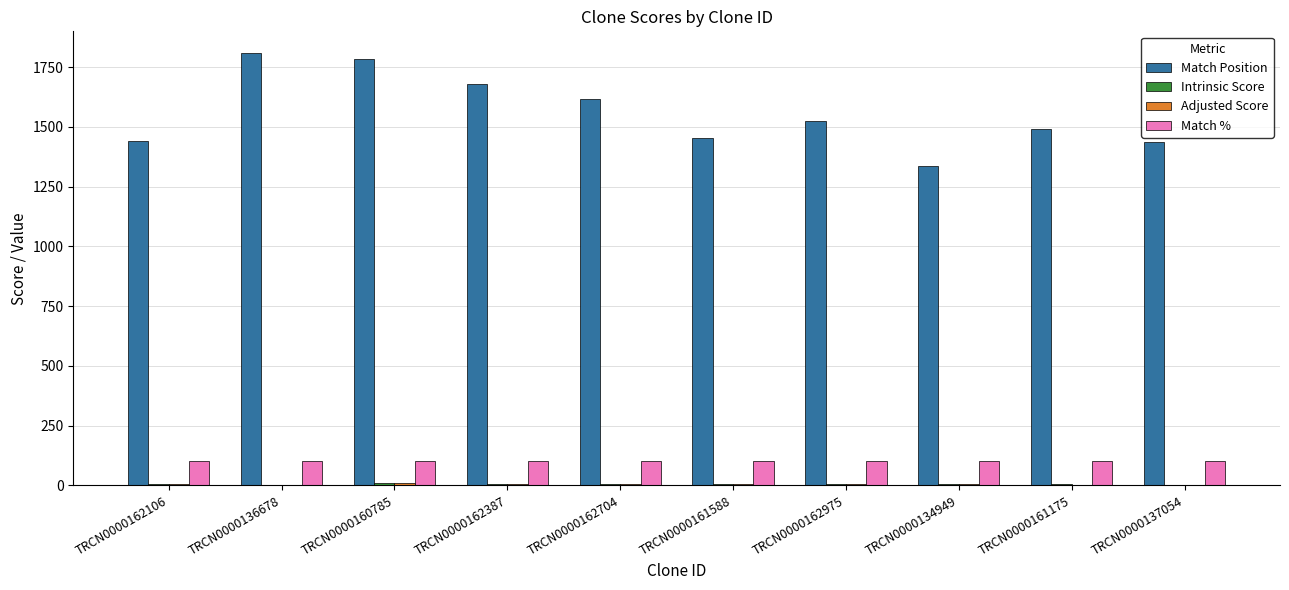

Which series changed the most between TRCN0000162106 and TRCN0000136678?

Match Position